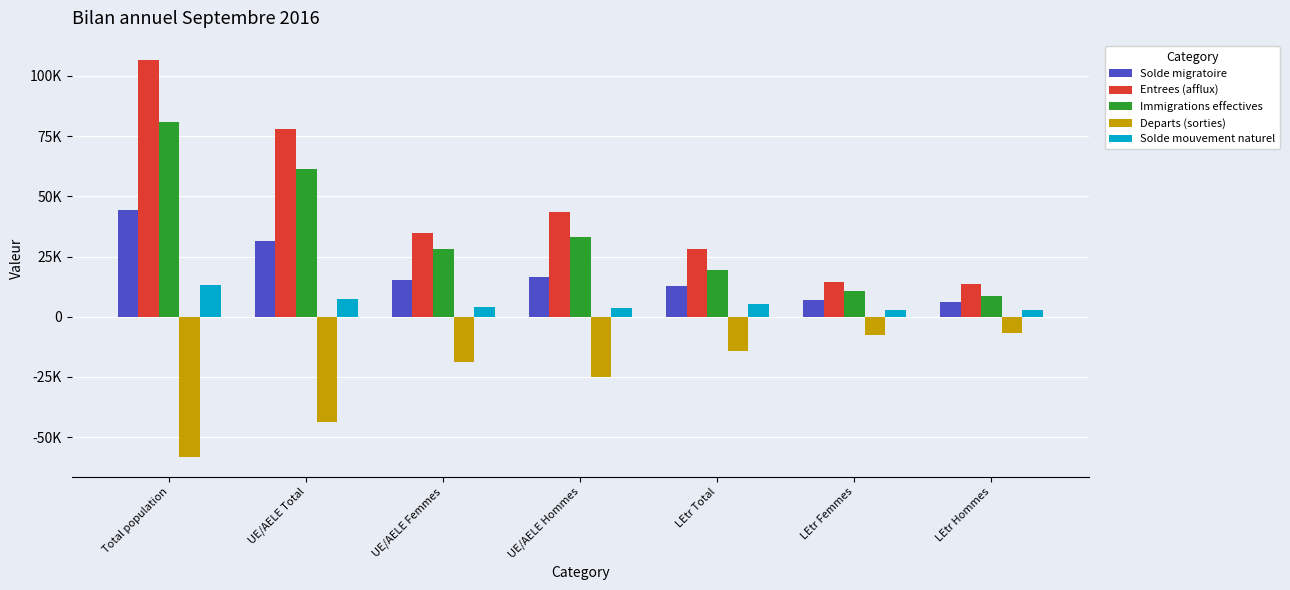

Are the bars grouped side by side (vs. stacked)?

Yes